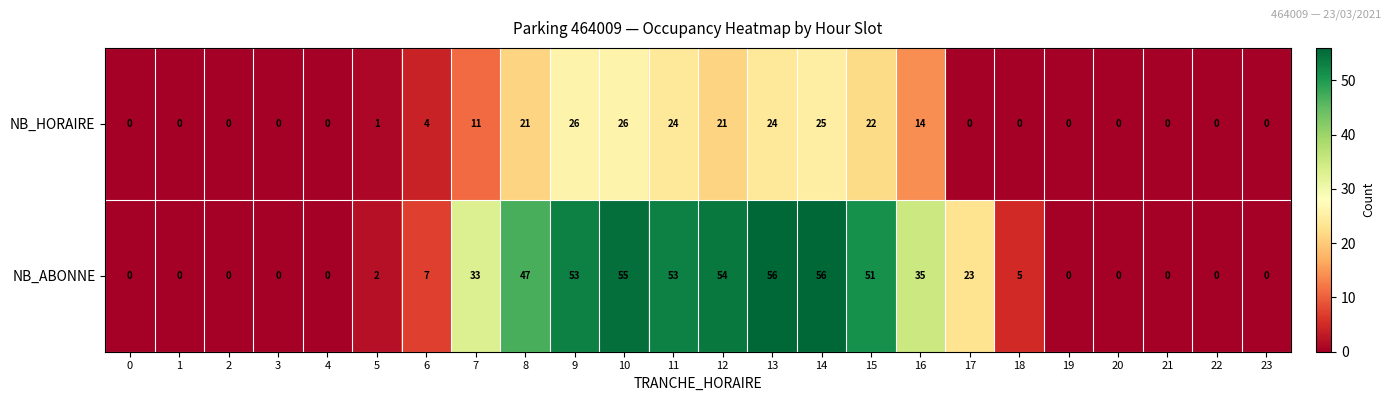

Which series has the largest total across all categories?

NB_ABONNE